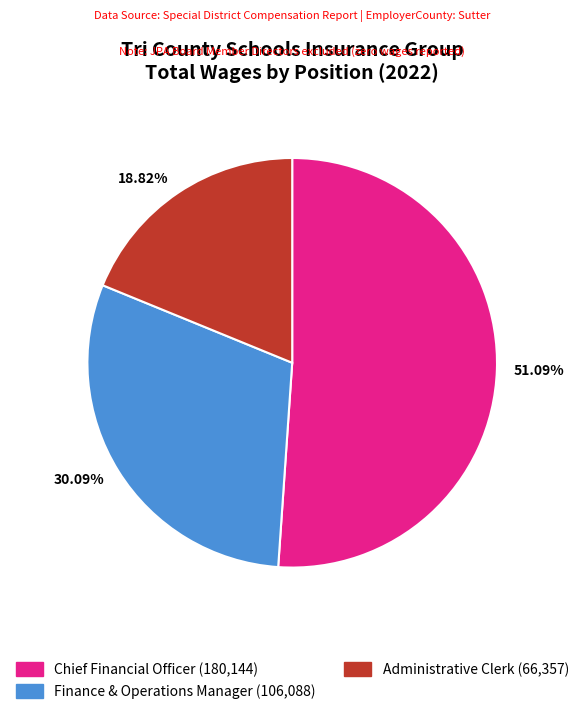

Does 51.09% account for over 50% of the chart?

Yes